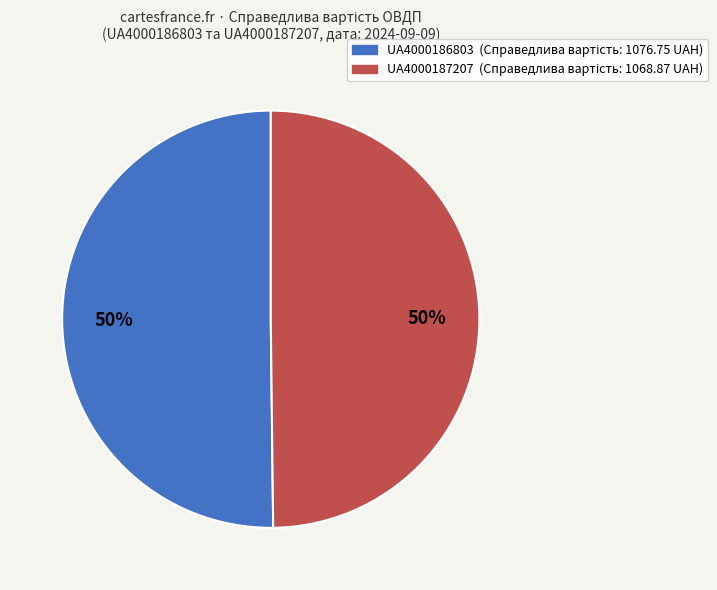

The UA4000186803 slice represents 61% of the pie. True or false?

False